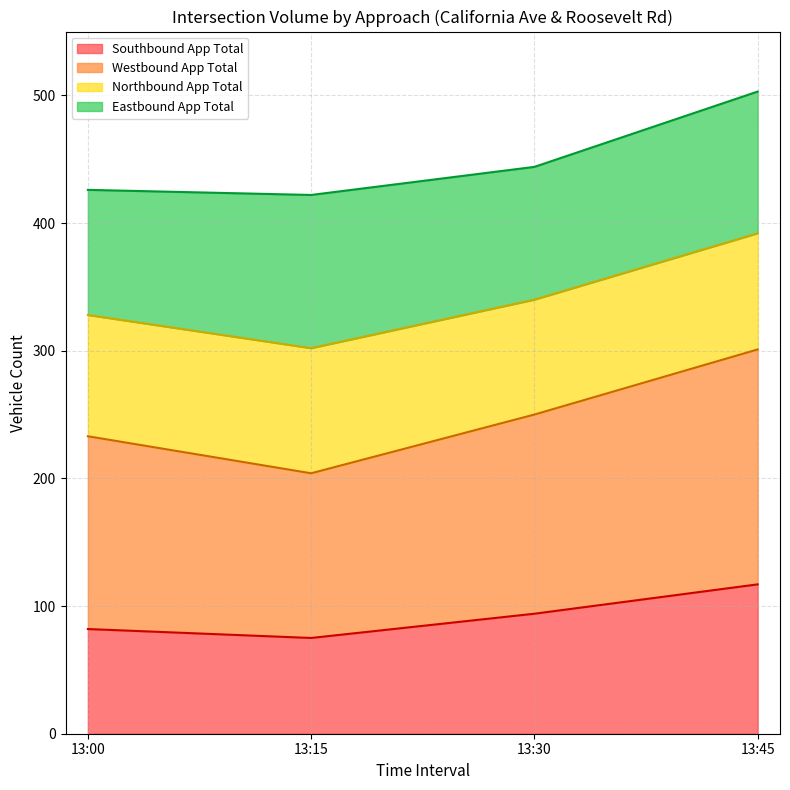

List the labels in order of Southbound App Total value, smallest first.

13:15, 13:00, 13:30, 13:45